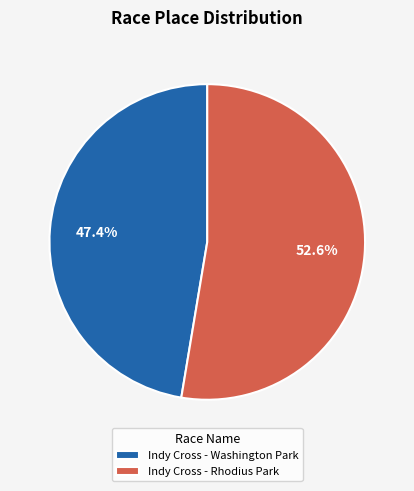

Between Indy Cross - Rhodius Park and Indy Cross - Washington Park, which is larger?

Indy Cross - Rhodius Park